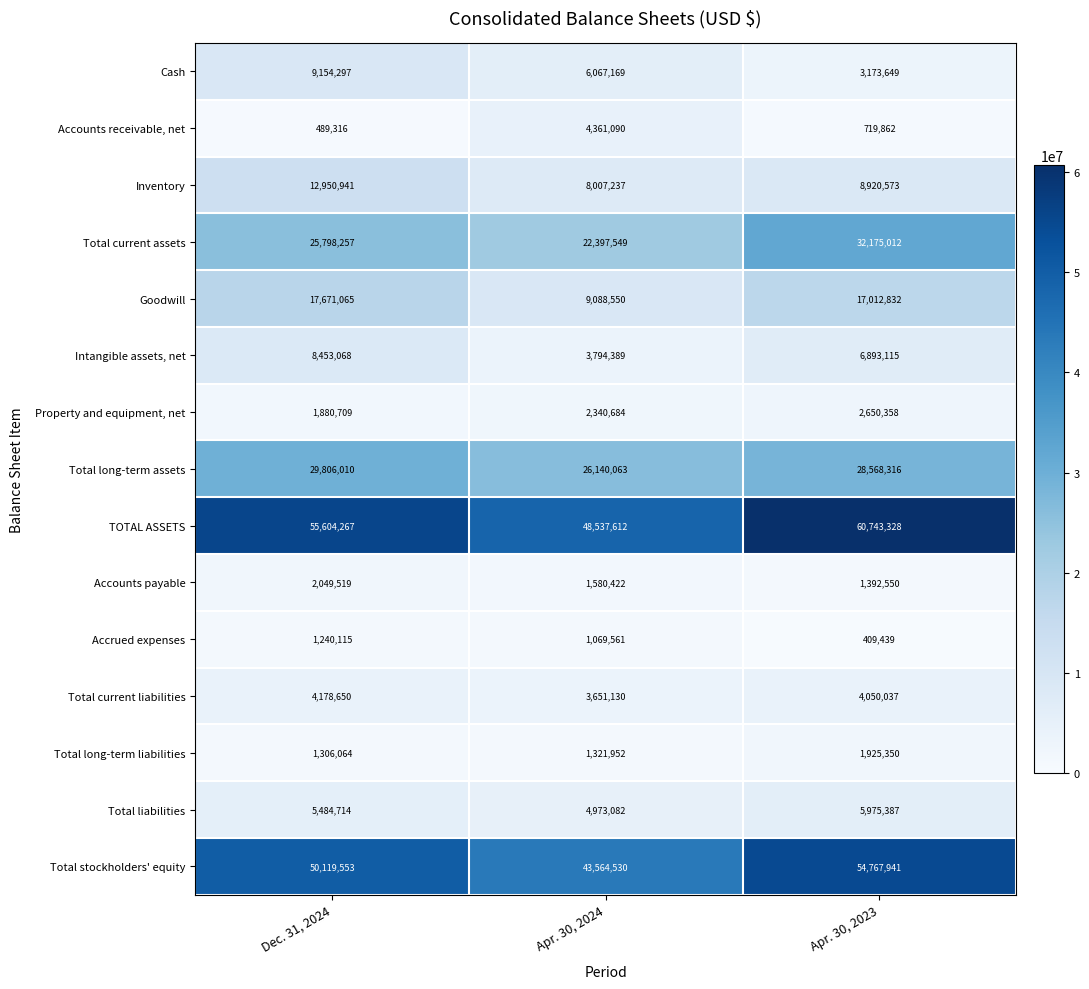

The value of Total long-term liabilities at Apr. 30, 2023 is 1925350. True or false?

True